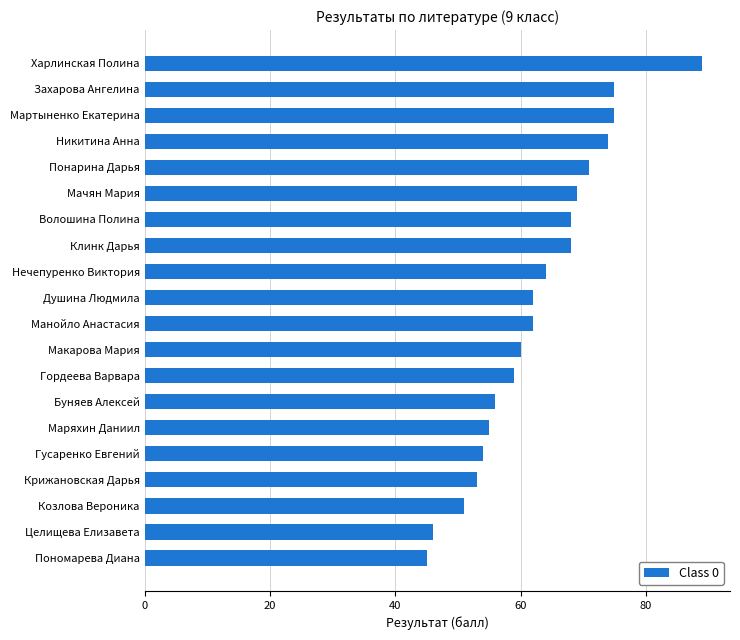

At which category does the chart reach its peak across all series?

Харлинская Полина